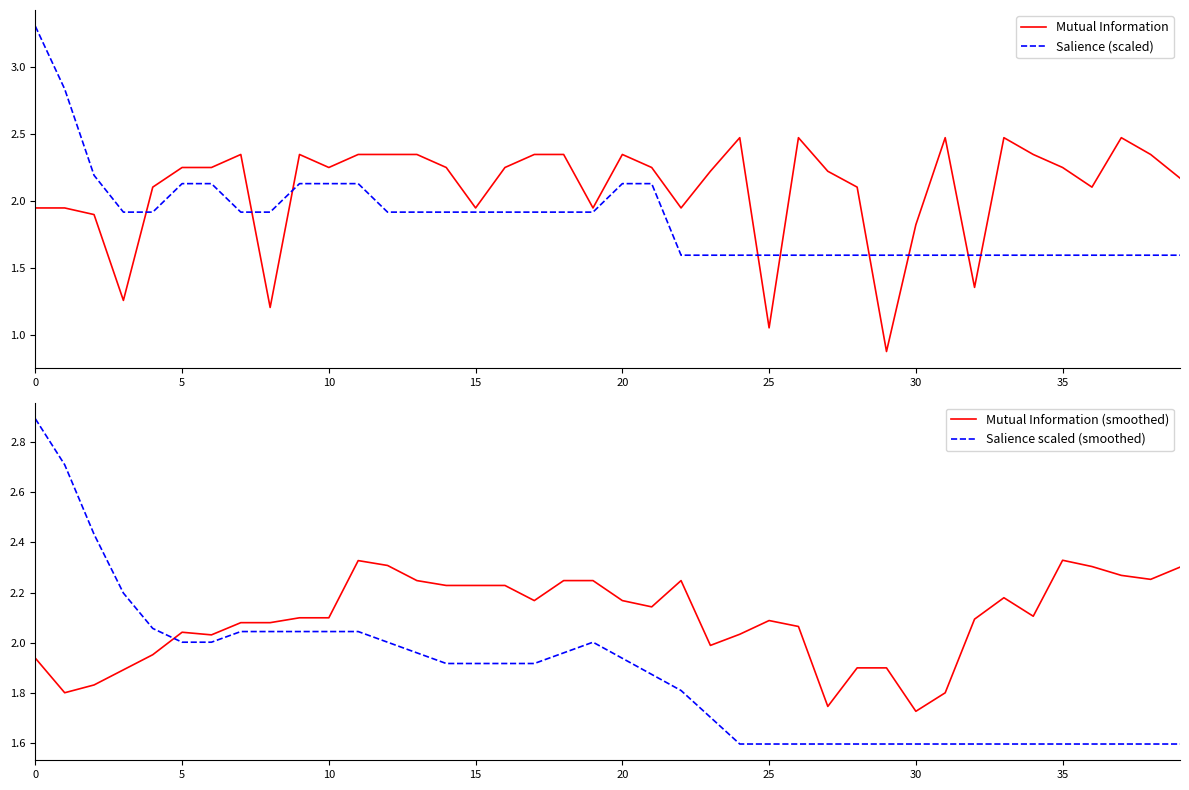

At which label is Mutual Information closest to 1?

25